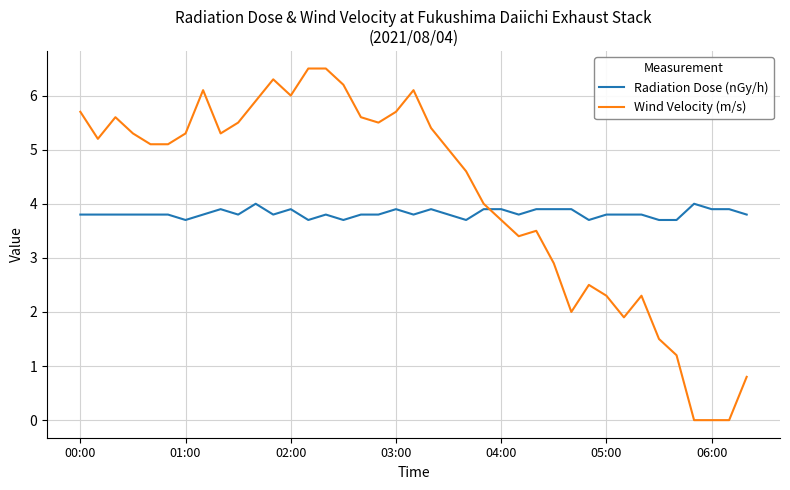

What is the minimum value for Radiation Dose (nGy/h)?

3.7